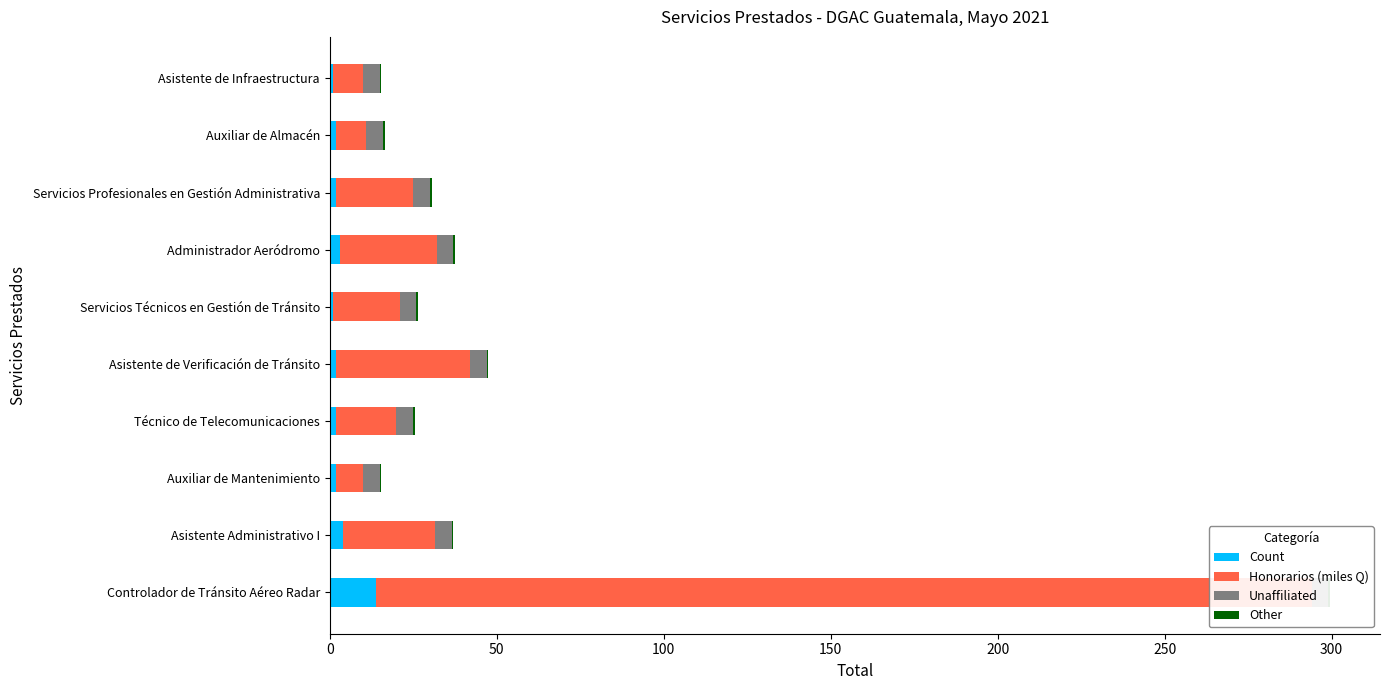

What are all the series names shown in the legend?

Count, Honorarios (miles Q), Unaffiliated, Other